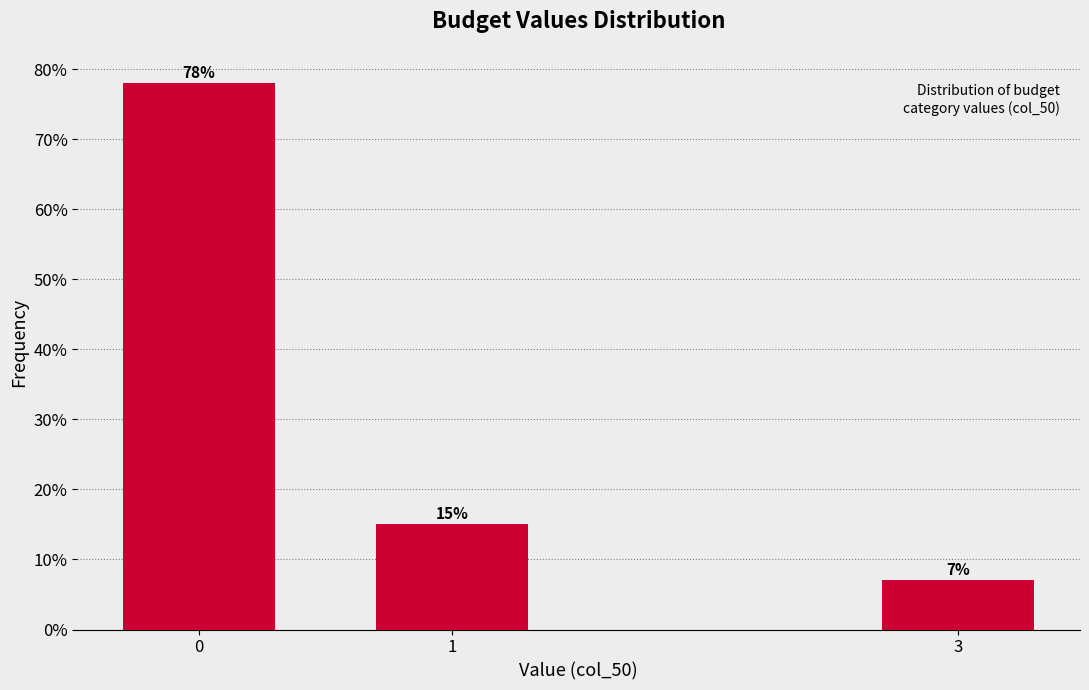

Reading left to right, list all the values displayed in this chart.

78.0	15.0	7.0